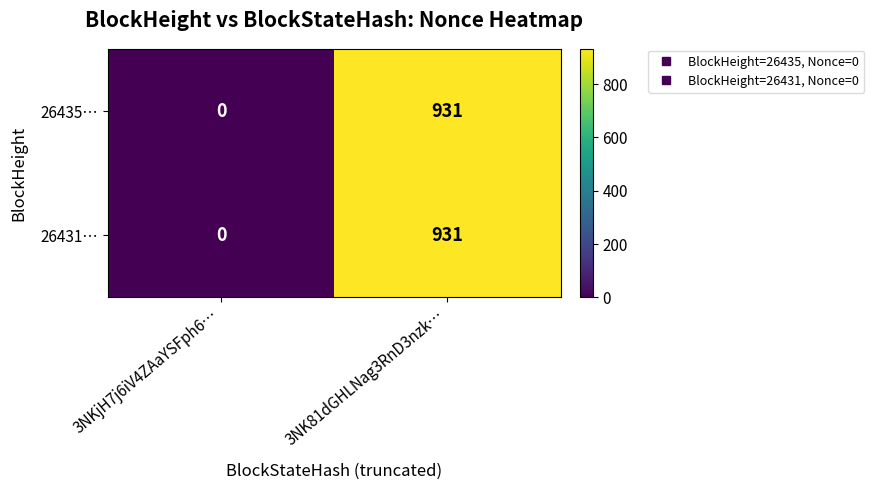

Is it true that 26435… equals 1386 at 3NK81dGHLNag3RnD3nzk…?

False